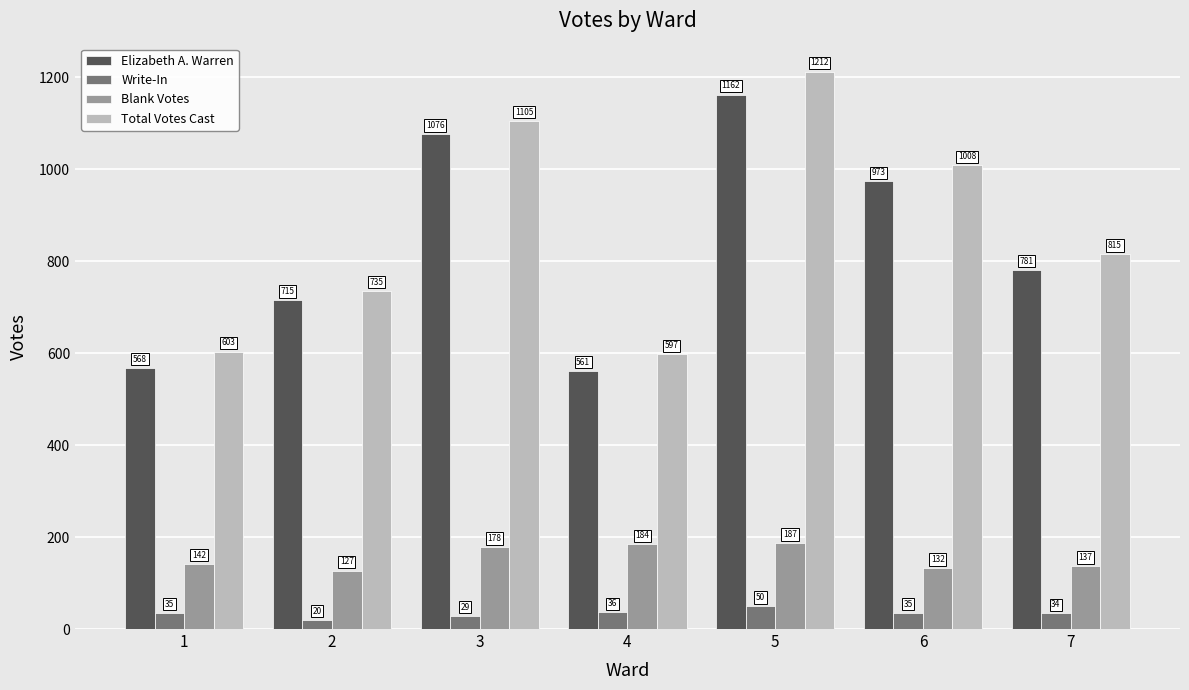

At which label does Elizabeth A. Warren first exceed 781?

3